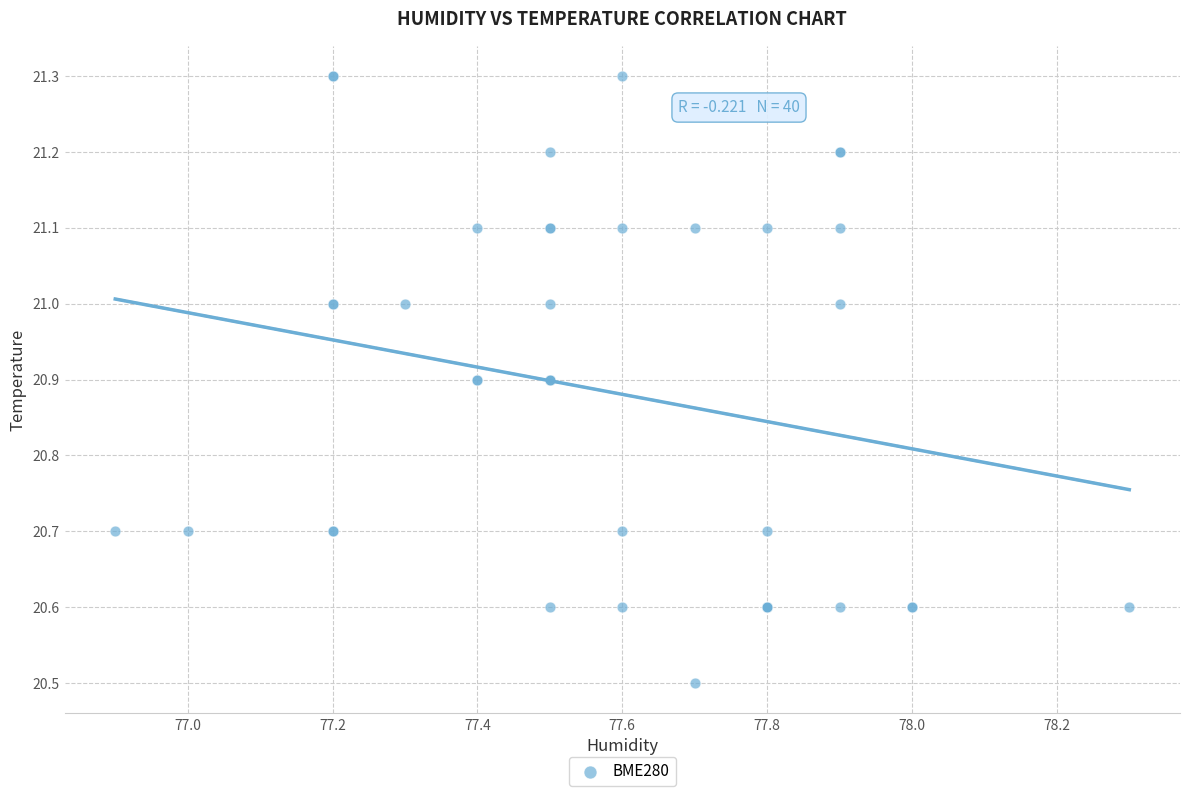

What Y value in the scatter plot is closest to 20?

20.5